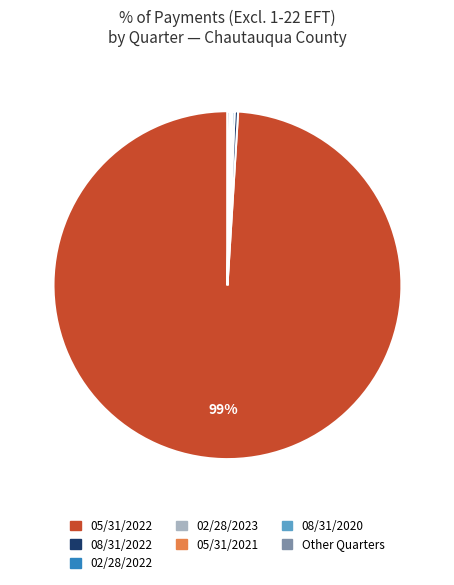

To the nearest percent, what is the average slice percentage?

14%